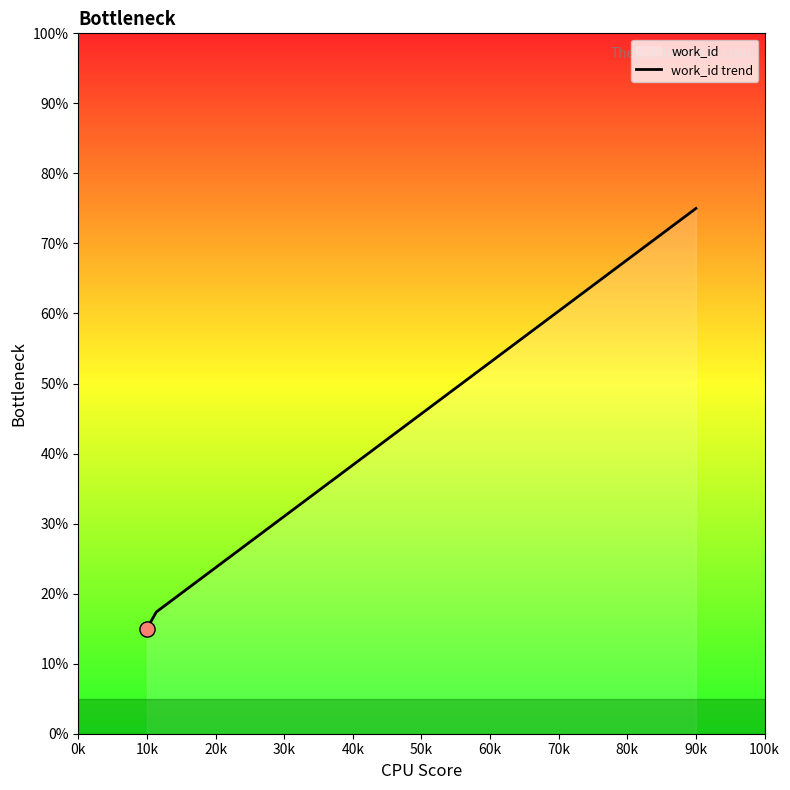

True or false: the data shows 15.0 at 10k.

True